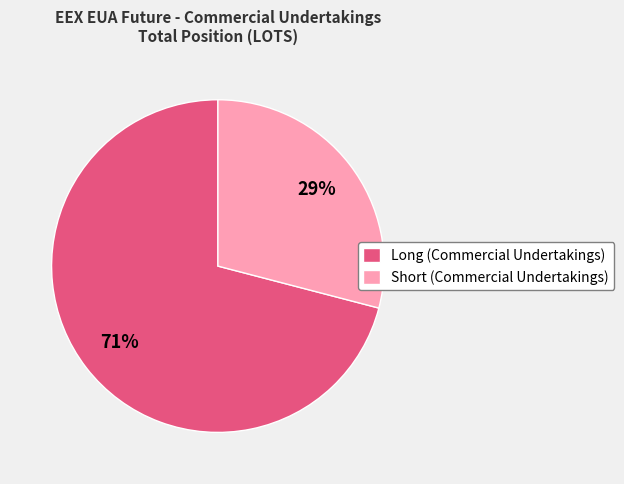

To the nearest percent, what is the difference between the largest and smallest slice percentages?

42%